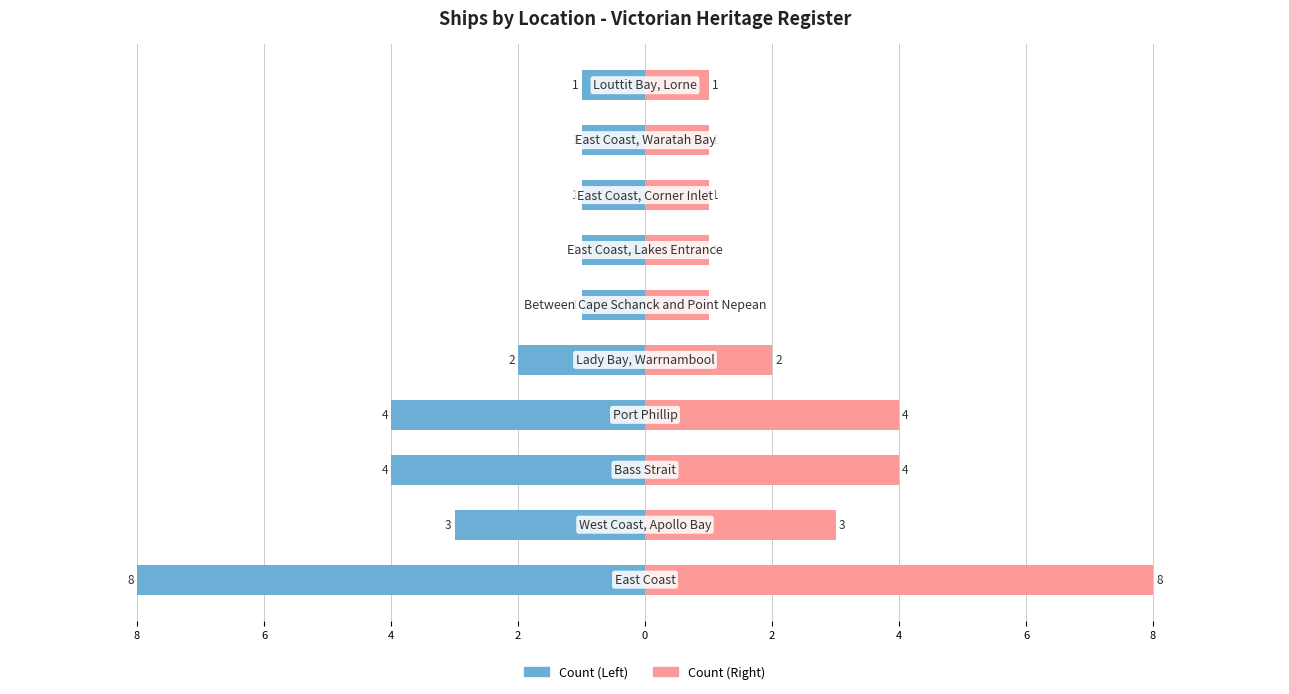

Between 0 and 2, which series saw the biggest shift?

Count (Left)